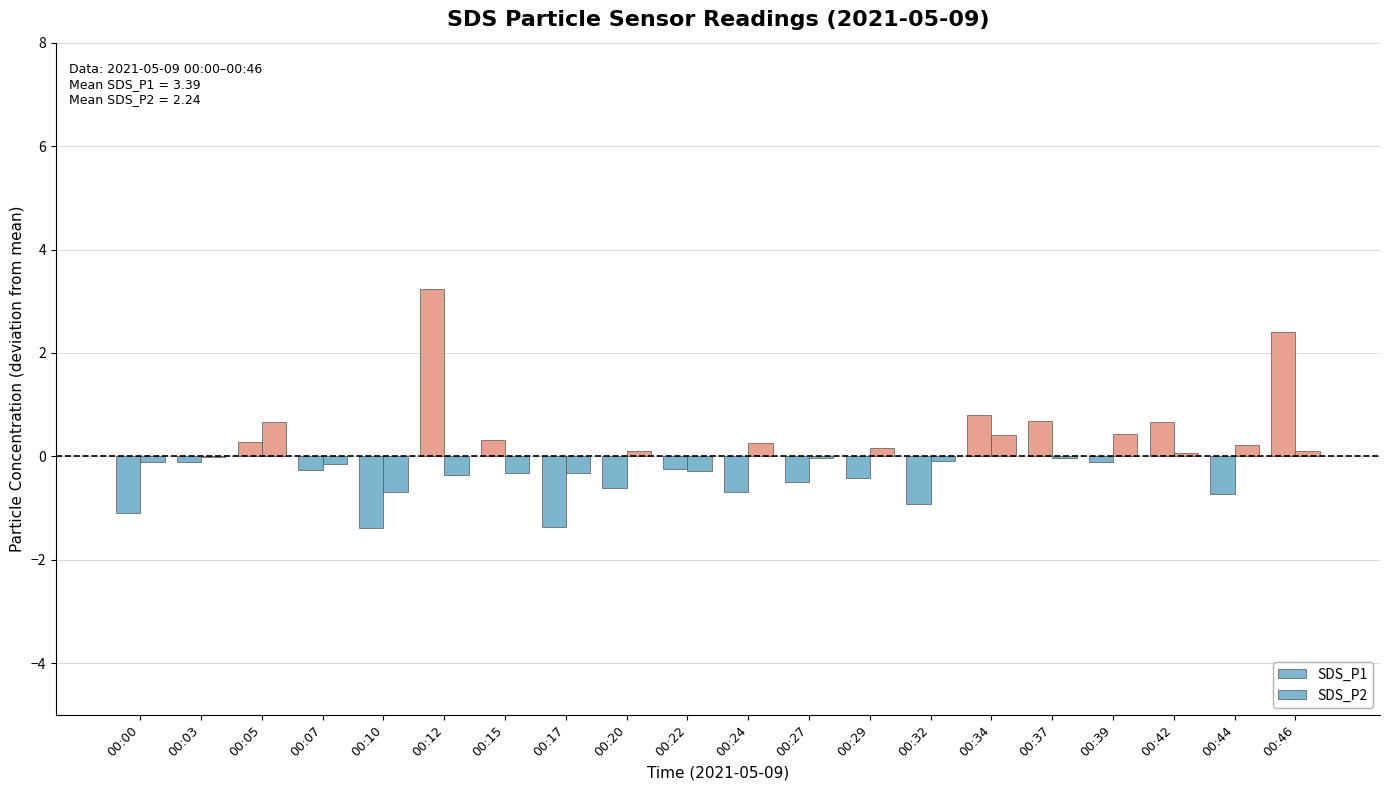

Reading left to right, extract all data points from this chart.

SDS_P1: 00:00=-1.1	00:03=-0.1	00:05=0.3	00:07=-0.3	00:10=-1.4	00:12=3.2	00:15=0.3	00:17=-1.4	00:20=-0.6	00:22=-0.2	00:24=-0.7	00:27=-0.5	00:29=-0.4	00:32=-0.9	00:34=0.8	00:37=0.7	00:39=-0.1	00:42=0.7	00:44=-0.7	00:46=2.4
SDS_P2: 00:00=-0.1	00:03=-0.0	00:05=0.7	00:07=-0.1	00:10=-0.7	00:12=-0.4	00:15=-0.3	00:17=-0.3	00:20=0.1	00:22=-0.3	00:24=0.3	00:27=-0.0	00:29=0.2	00:32=-0.1	00:34=0.4	00:37=-0.0	00:39=0.4	00:42=0.1	00:44=0.2	00:46=0.1